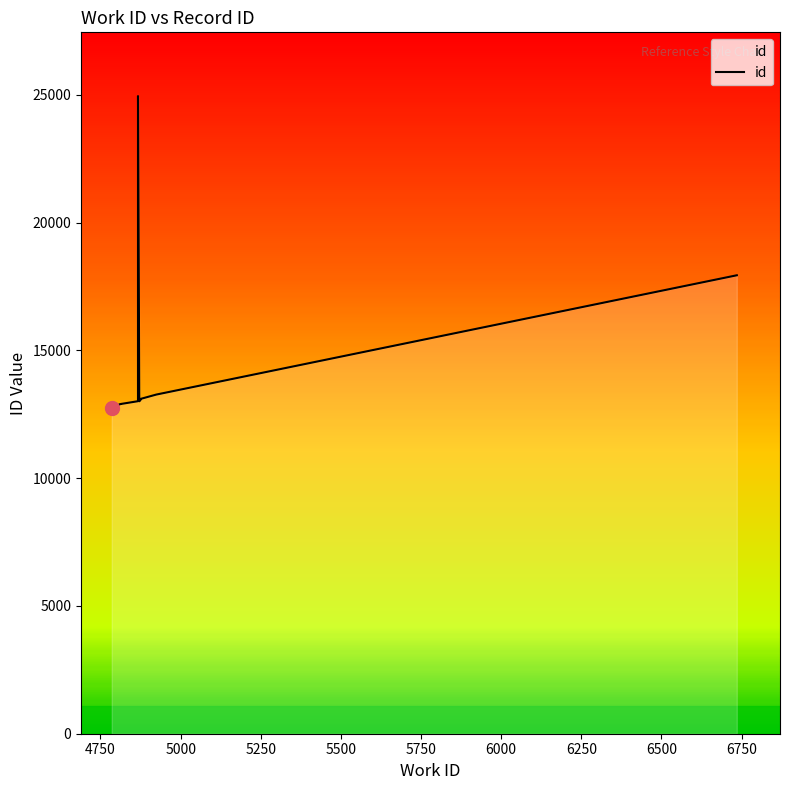

The value at 4750 is 12897. True or false?

True